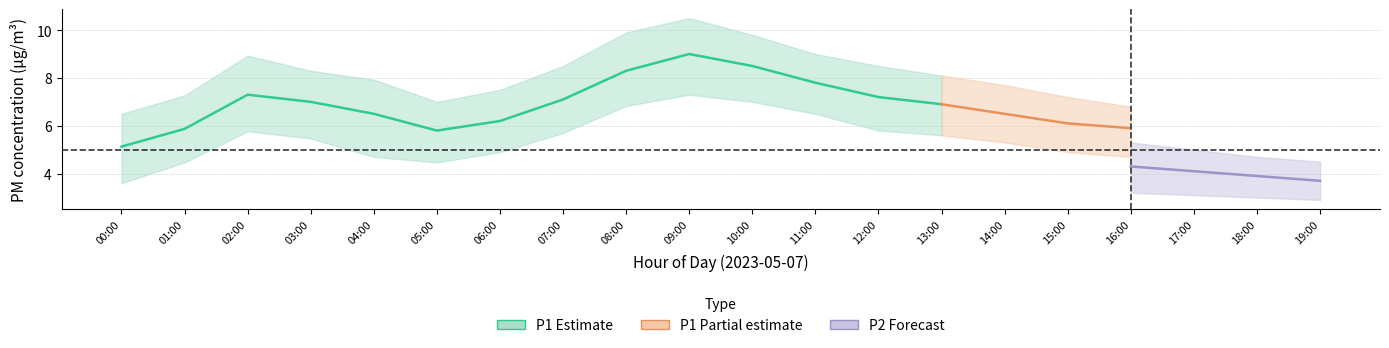

How many data points does each series have?

20